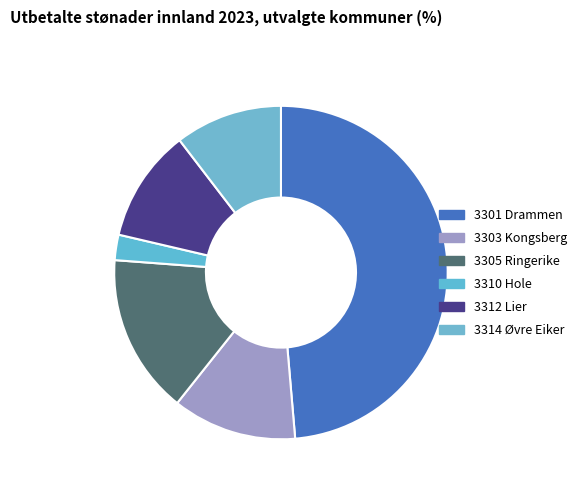

Which category has the smallest portion of the pie?

3310 Hole